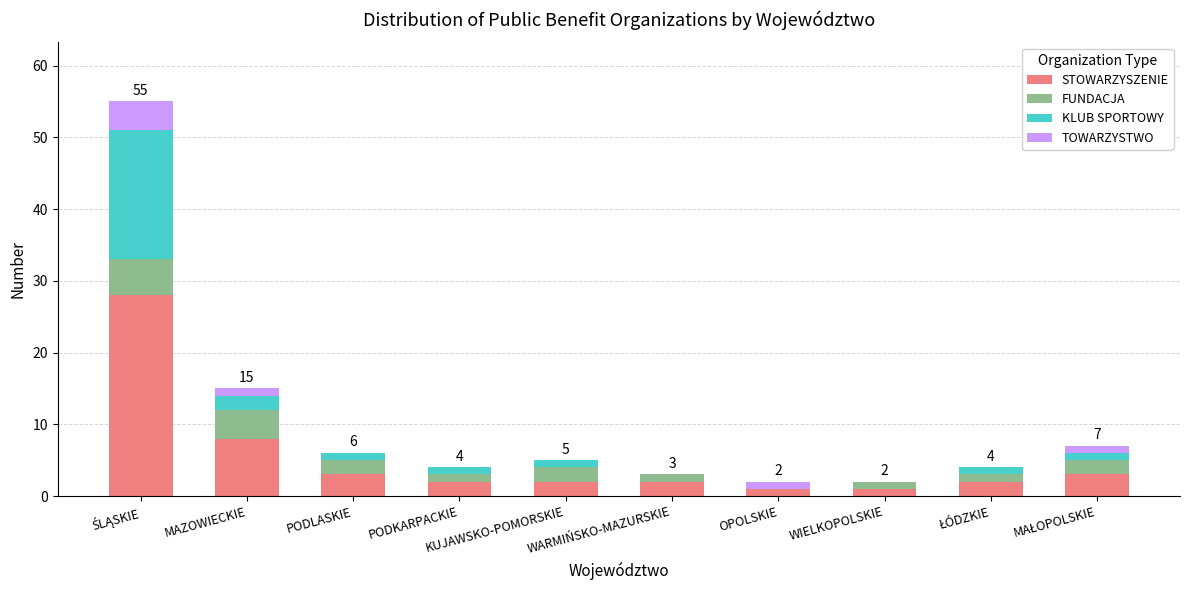

What are all the series names shown in the legend?

STOWARZYSZENIE, FUNDACJA, KLUB SPORTOWY, TOWARZYSTWO